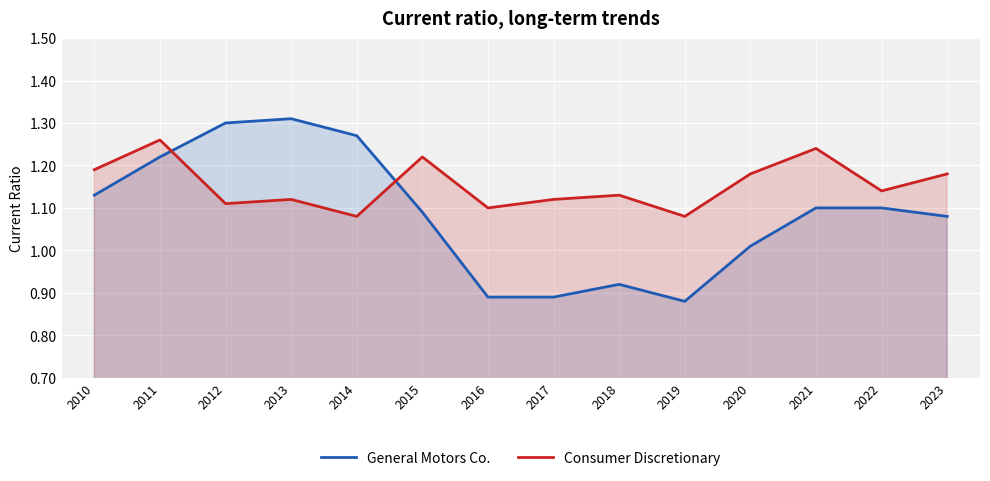

Between 2020 and 2023, which series saw the biggest shift?

General Motors Co.